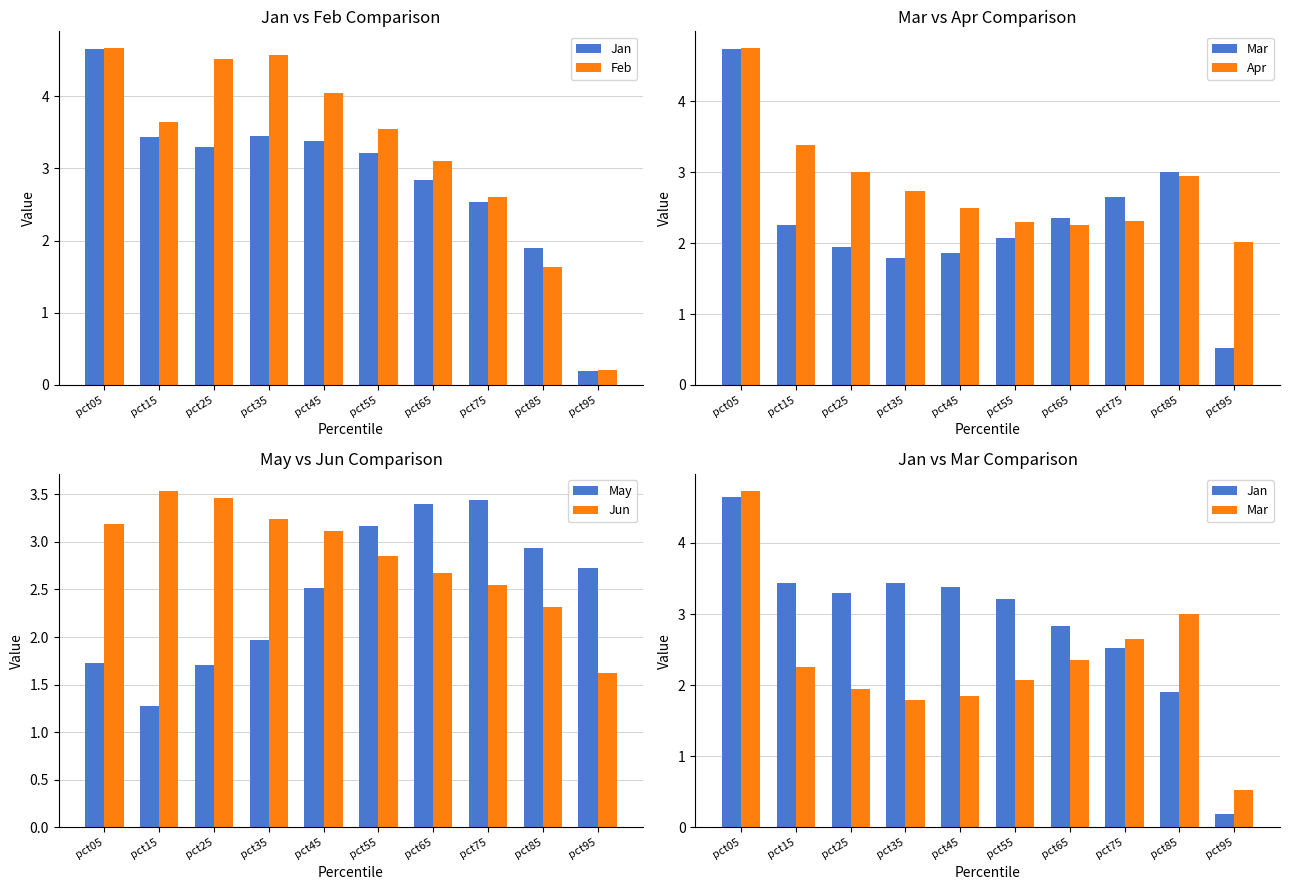

At which category is the sum across all series the highest?

pct05